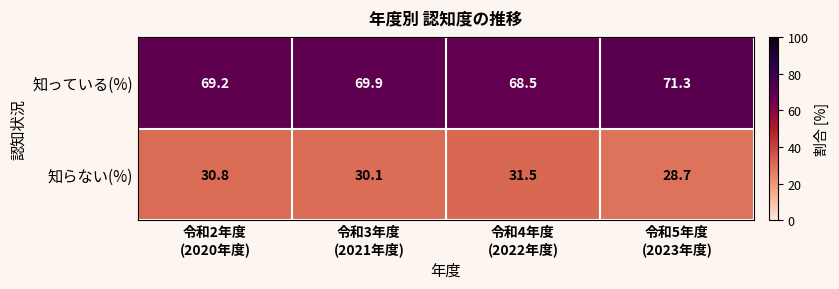

List the series in order of their peak value, lowest first.

知らない(%), 知っている(%)